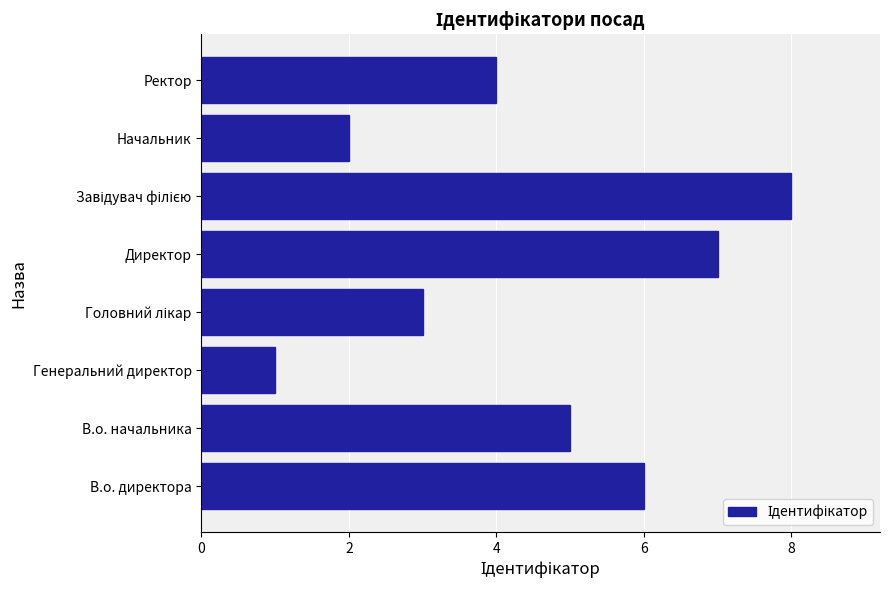

Does the chart contain any negative values?

No